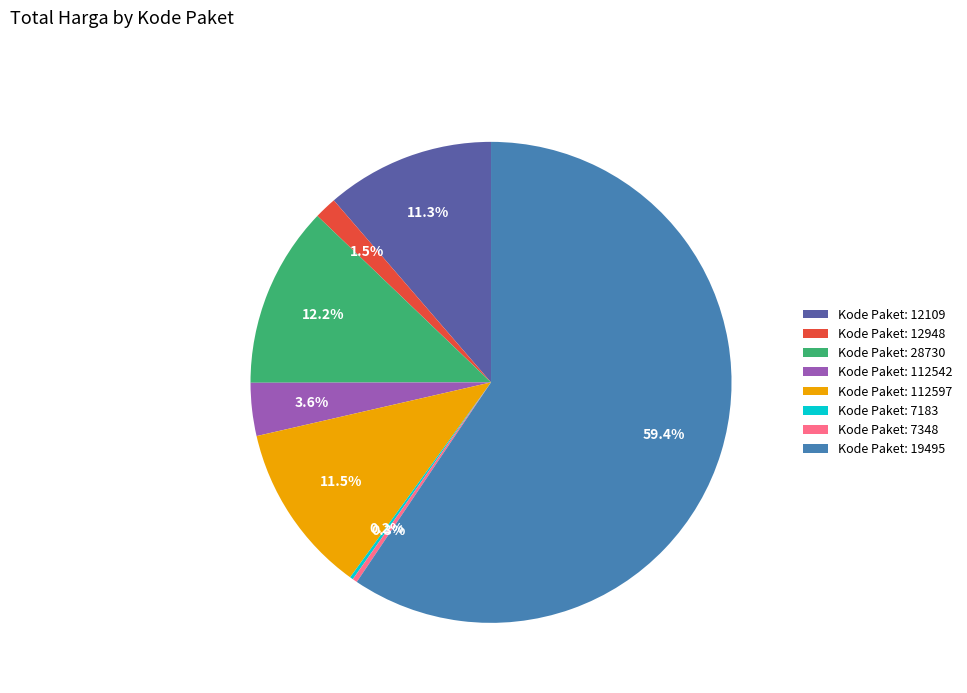

Between Kode Paket: 19495 and Kode Paket: 112542, which is larger?

Kode Paket: 19495